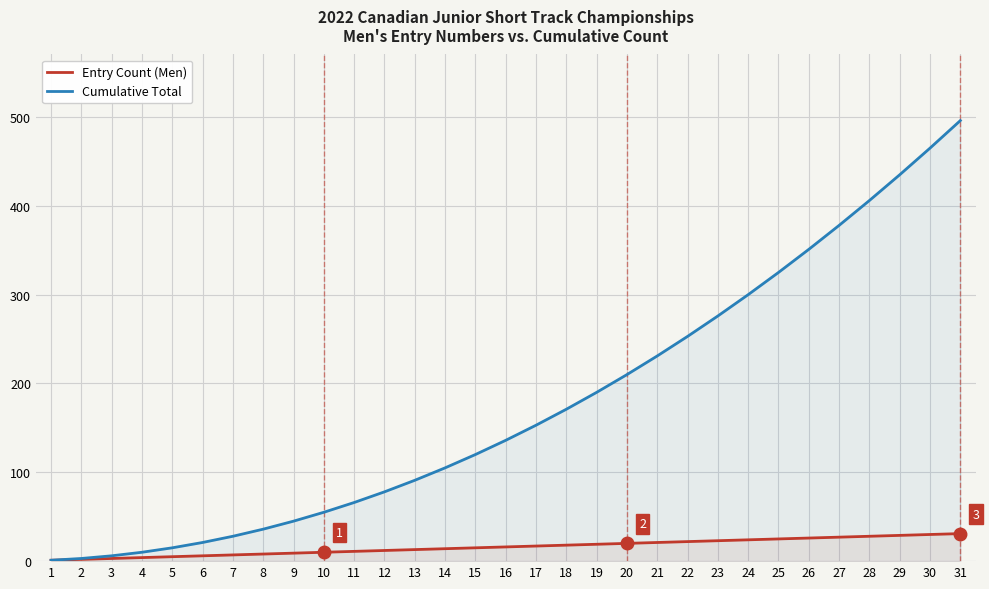

What are all the series names shown in the legend?

Entry Count (Men), Cumulative Total